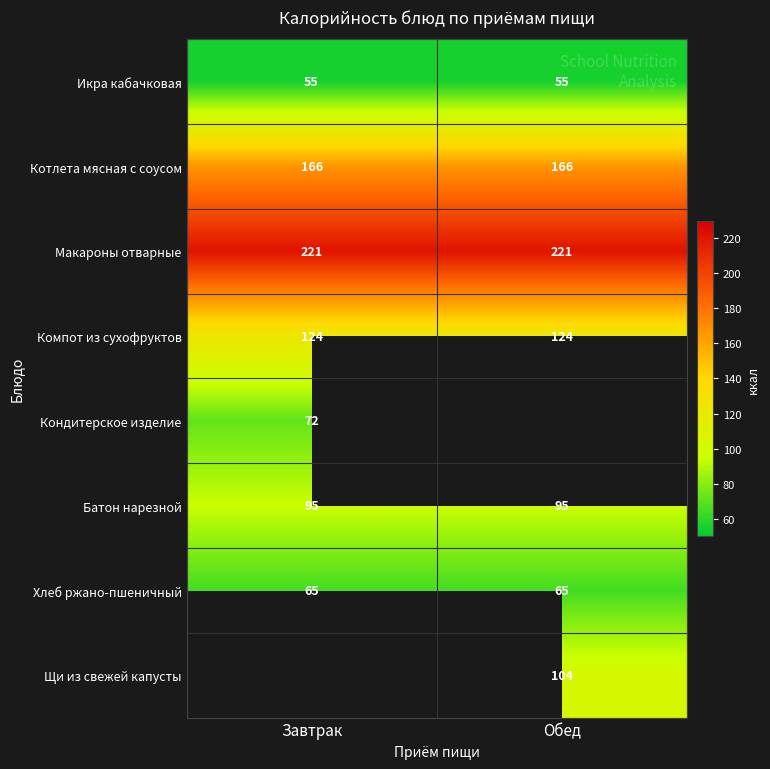

What is the average value of the Котлета мясная с соусом series?

166